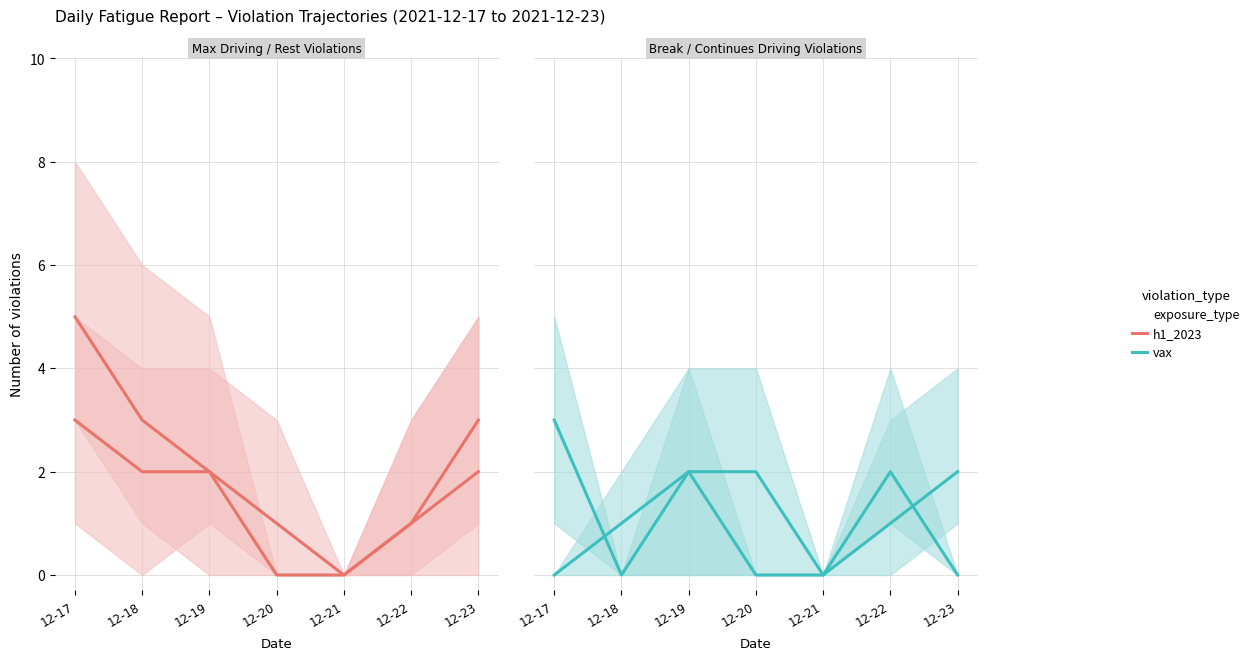

At which label does h1_2023 first exceed 2?

12-17